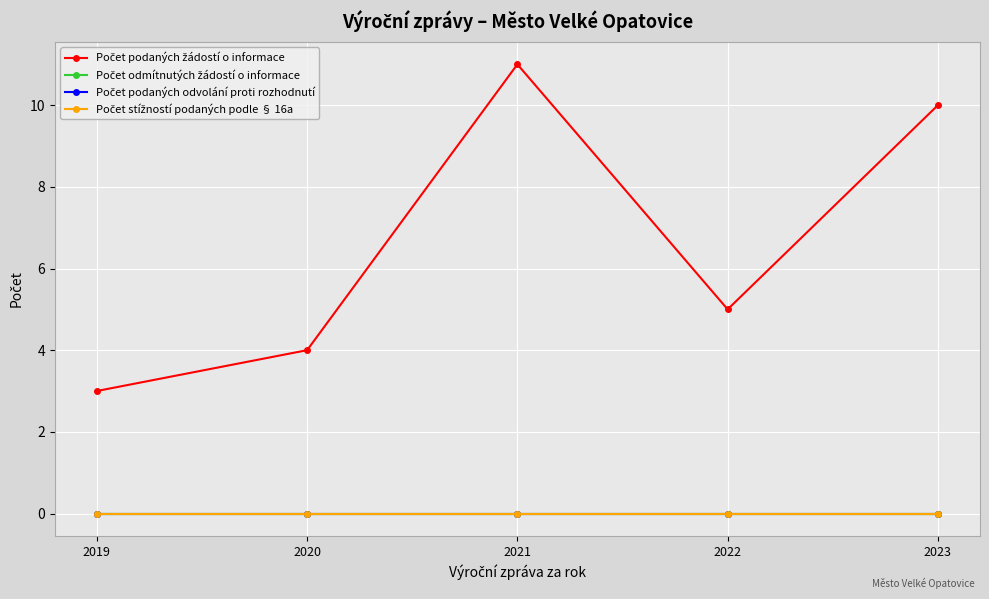

Rank the series at 2020 from highest to lowest value.

Počet podaných žádostí o informace, Počet odmítnutých žádostí o informace, Počet podaných odvolání proti rozhodnutí, Počet stížností podaných podle § 16a